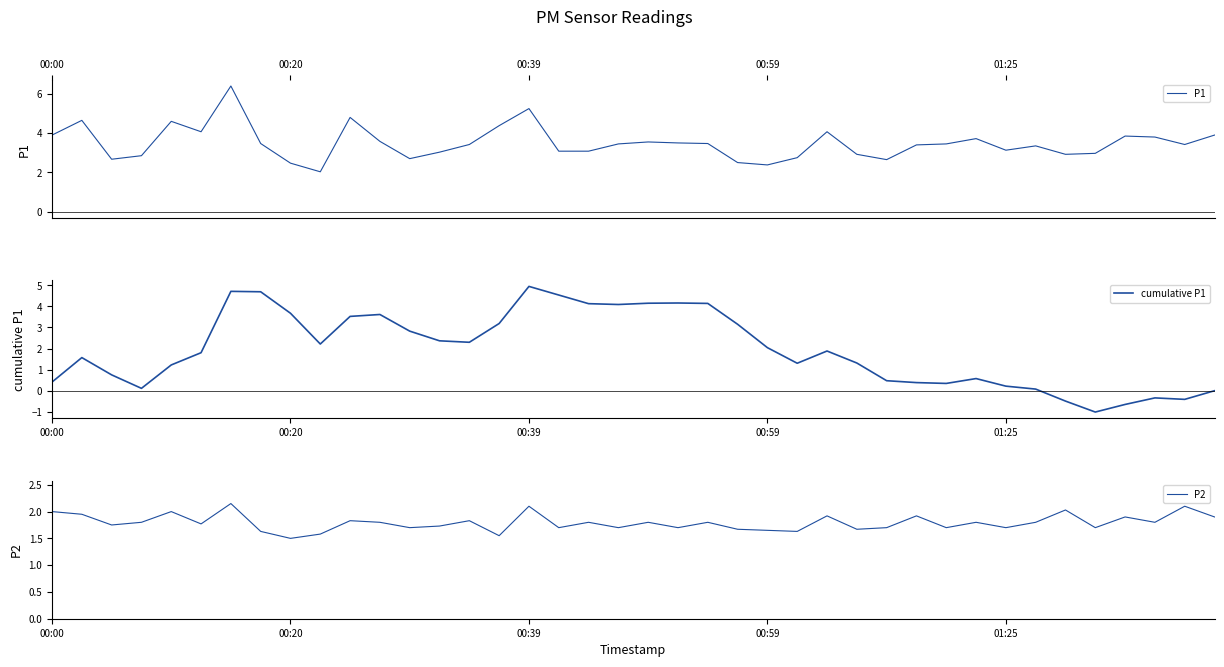

How many series are shown in this chart?

3